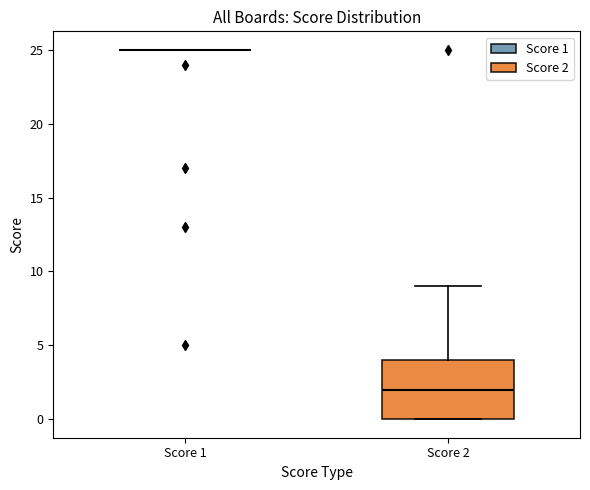

Reading left to right, read every box against the y-axis: the position of its median line, the range the box covers, and the ends of its whiskers. The values are not printed on the chart, so give them approximately, as read against the axis.

Score 1: box collapsed to a line at 25, whiskers 25 to 25
Score 2: median 2, box 0 to 4, whiskers 0 to 9